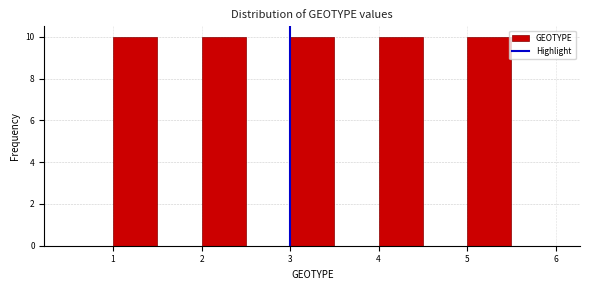

Reading left to right, transcribe this chart: for each bar, give the range it covers on the x-axis and its height. The values are not printed on the chart, so give them approximately, as read against the axis.

0.5 to 1.0: 0
1.0 to 1.5: 10
1.5 to 2.0: 0
2.0 to 2.5: 10
2.5 to 3.0: 0
3.0 to 3.5: 10
3.5 to 4.0: 0
4.0 to 4.5: 10
4.5 to 5.0: 0
5.0 to 5.5: 10
5.5 to 6.0: 0